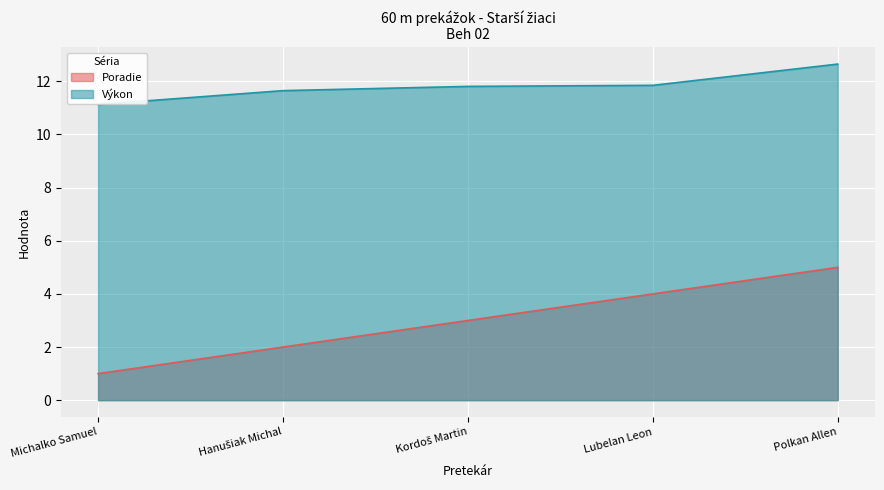

What is the difference between the highest and lowest values at Lubelan Leon?

7.8